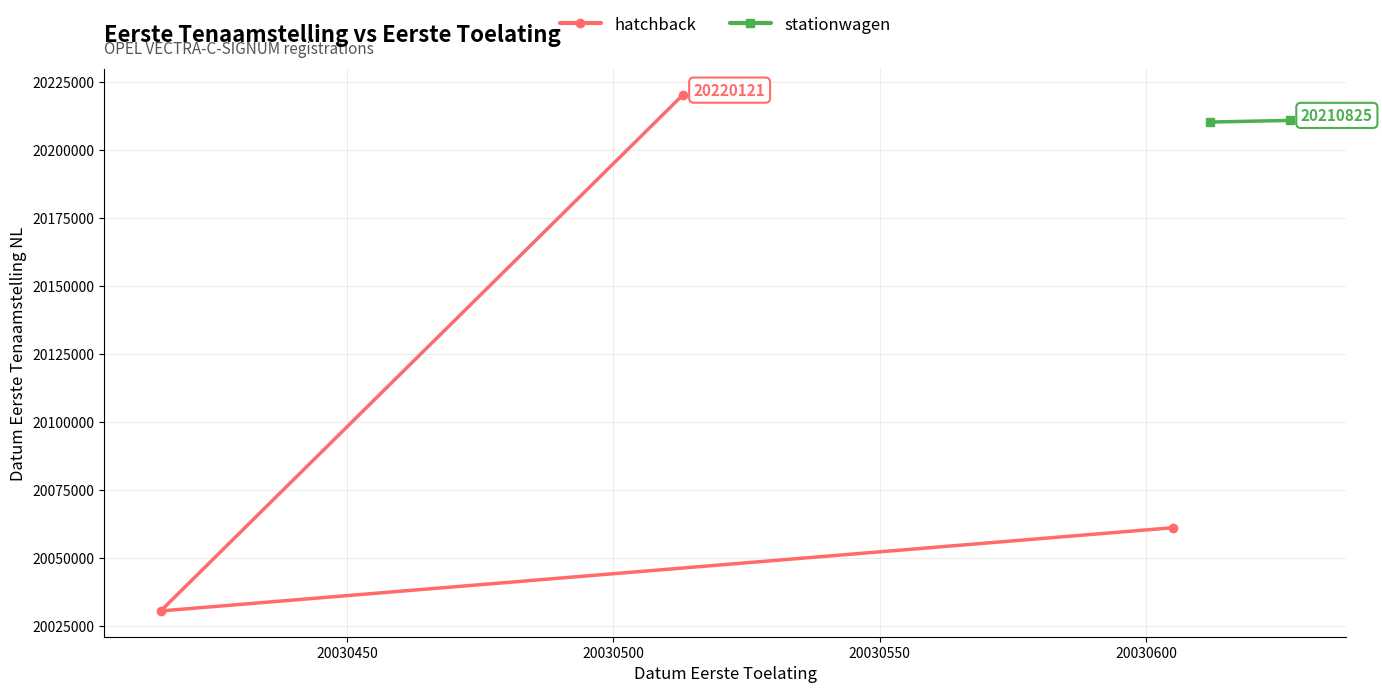

What is the value of the hatchback point at the 3rd from the left?

20061013